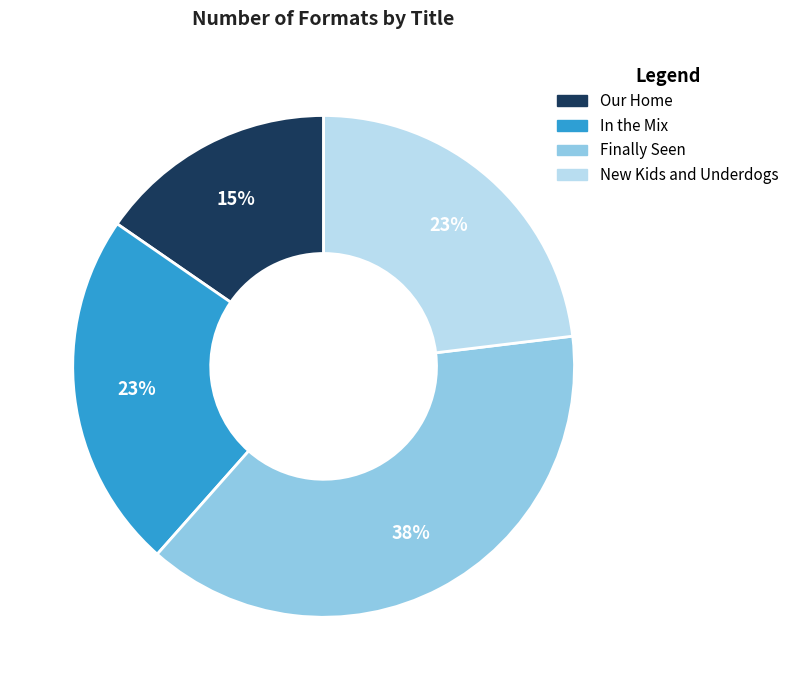

How many slices are in this pie chart?

4